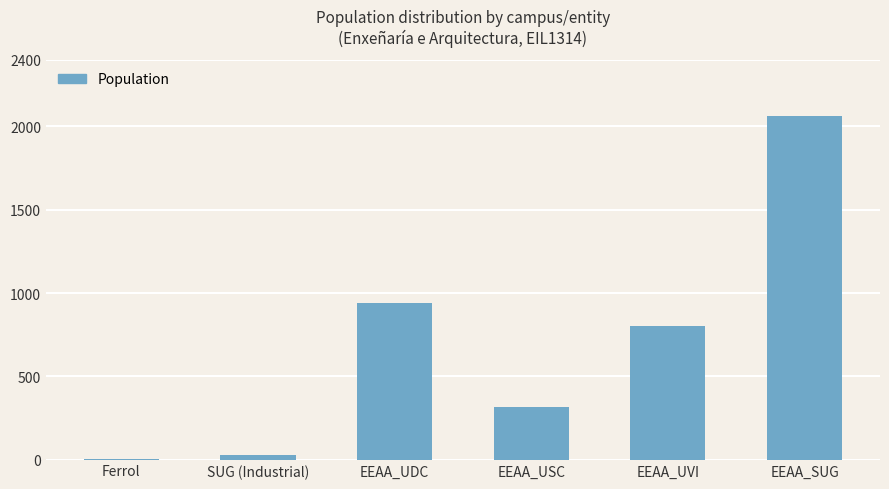

Count the number of categories in the chart.

6